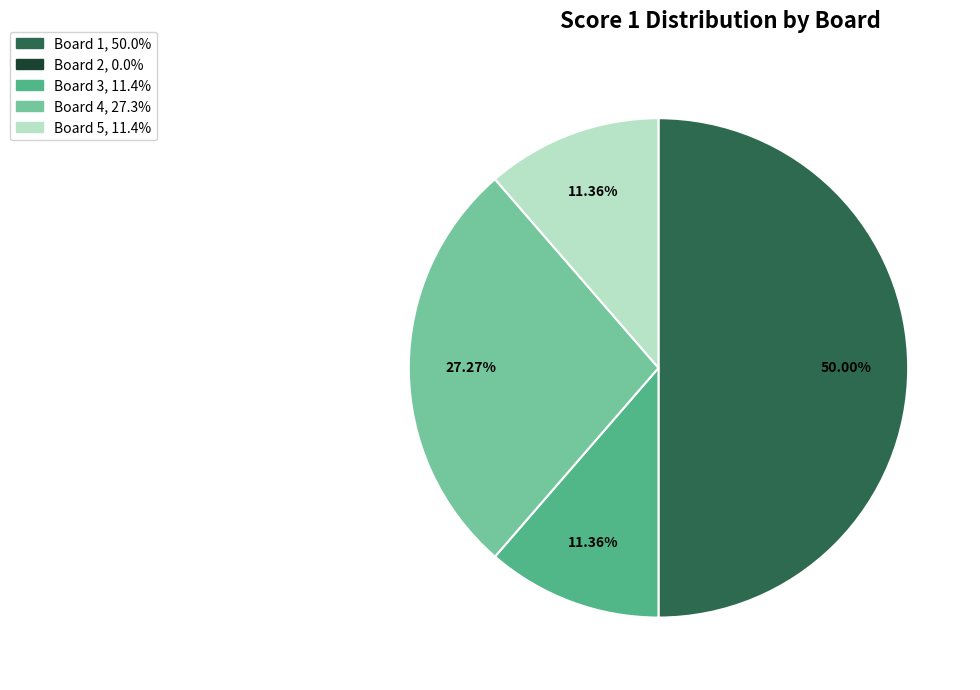

Does any single category account for the majority?

No